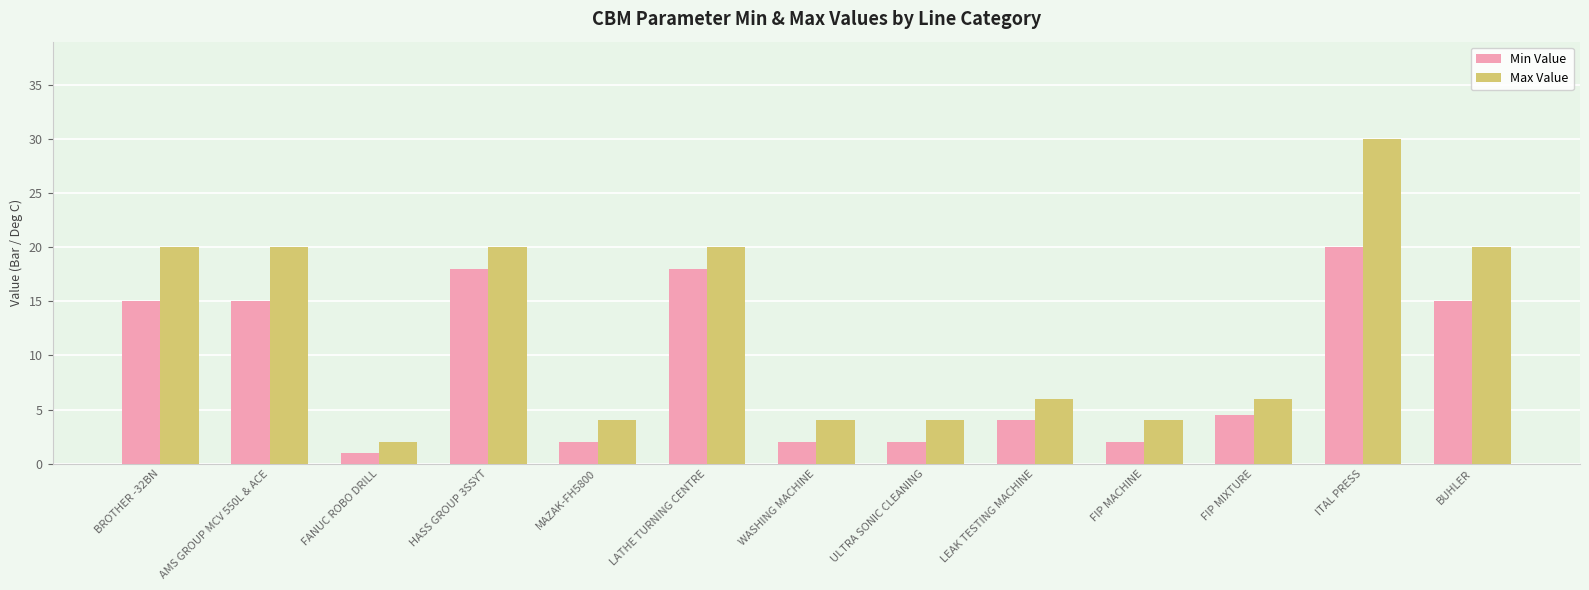

What is the label of the 3rd bar from the left?

FANUC ROBO DRILL